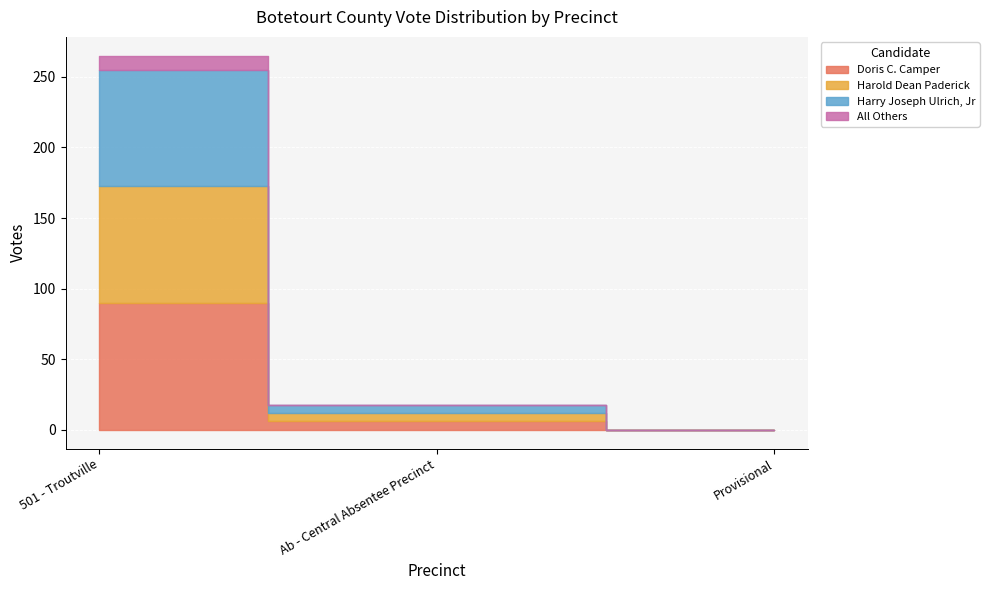

True or false: Harold Dean Paderick has a value of 140 at 501 - Troutville.

False